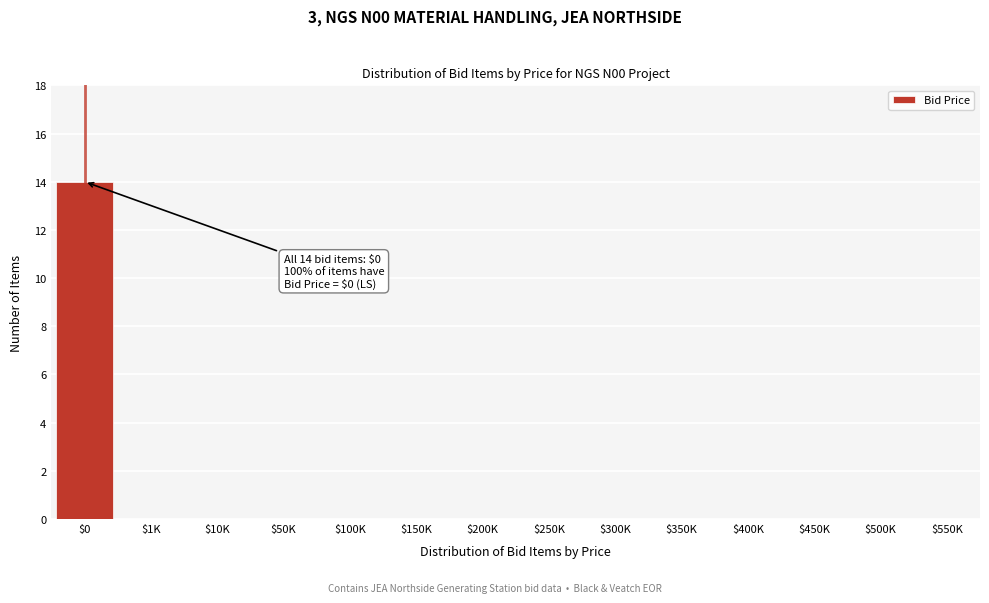

Is it true that the value at $350K is -10?

False